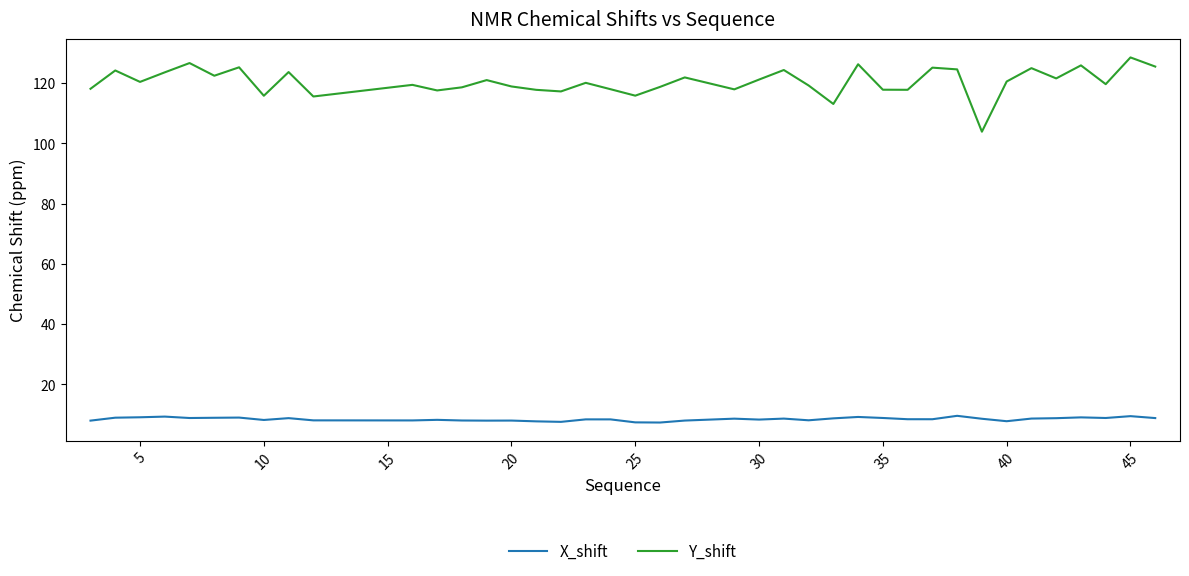

True or false: Y_shift and X_shift cross at least once.

False